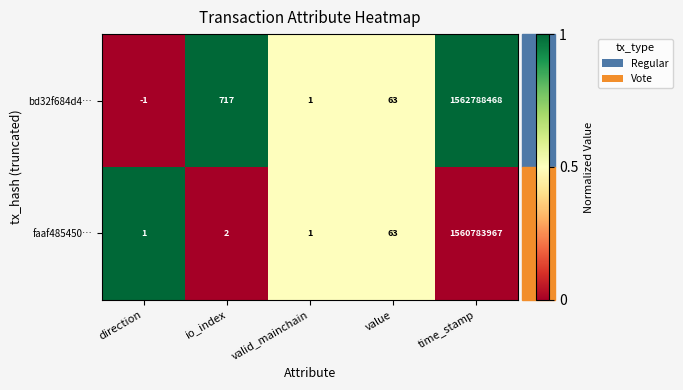

At how many categories does at least one series exceed 0?

5